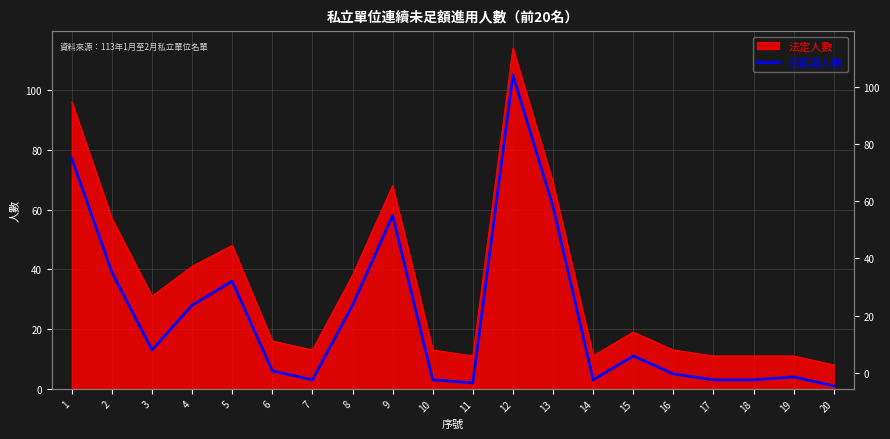

Does the chart have visible grid lines?

Yes